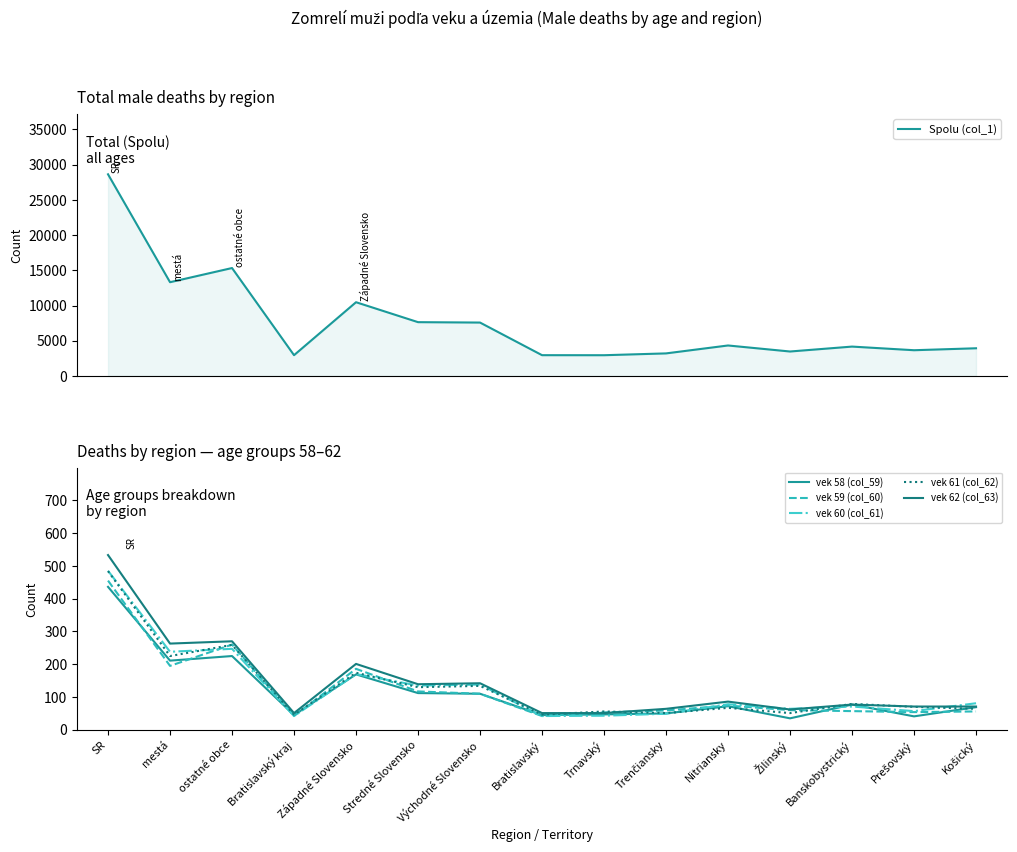

How many interior local valleys does the vek 62 (col_63) series have?

4